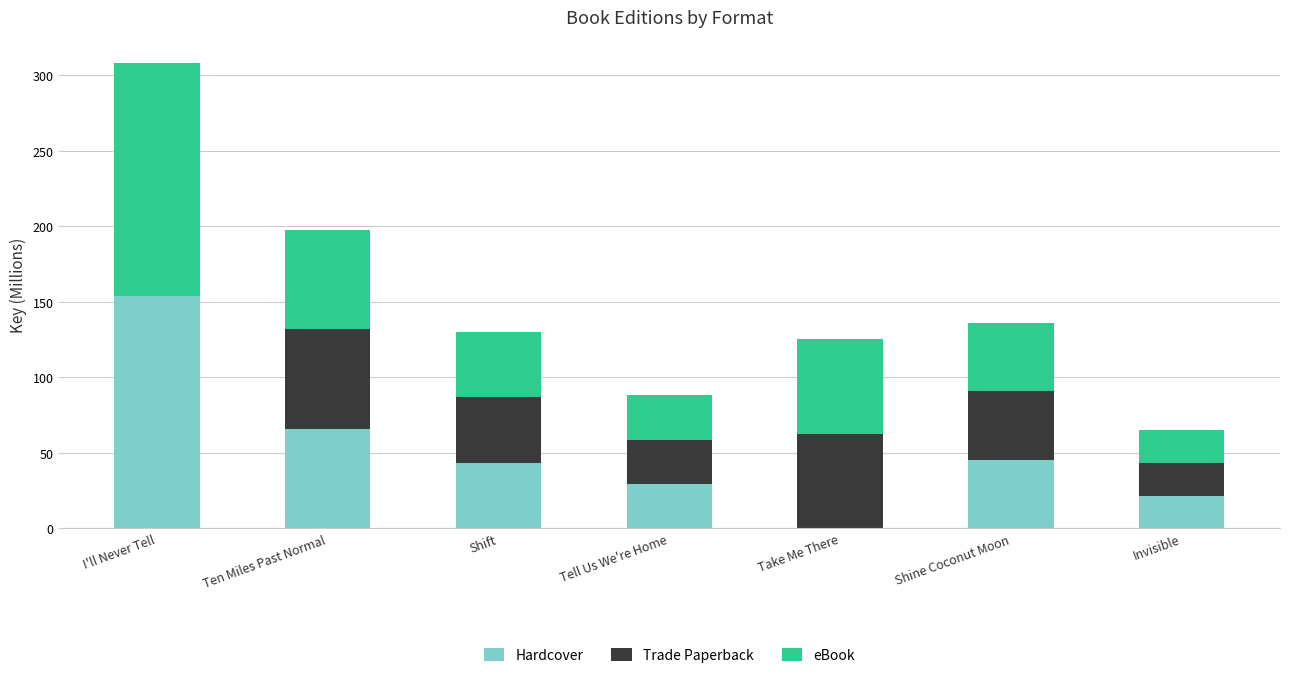

What is the total value across all series at Shine Coconut Moon?

136.4